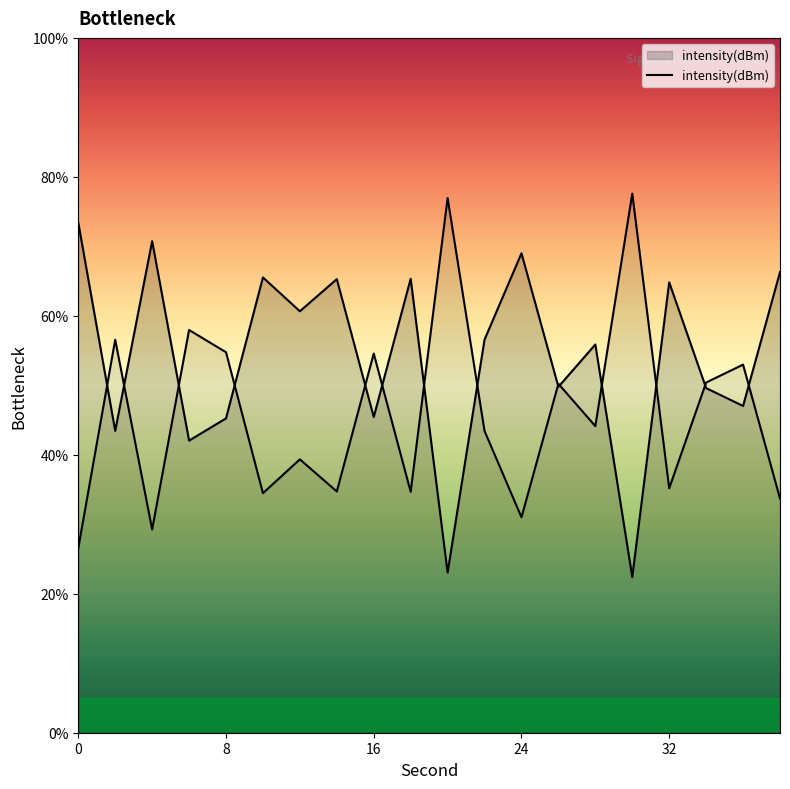

What is the sum of the values at 8 and 32?

110.1